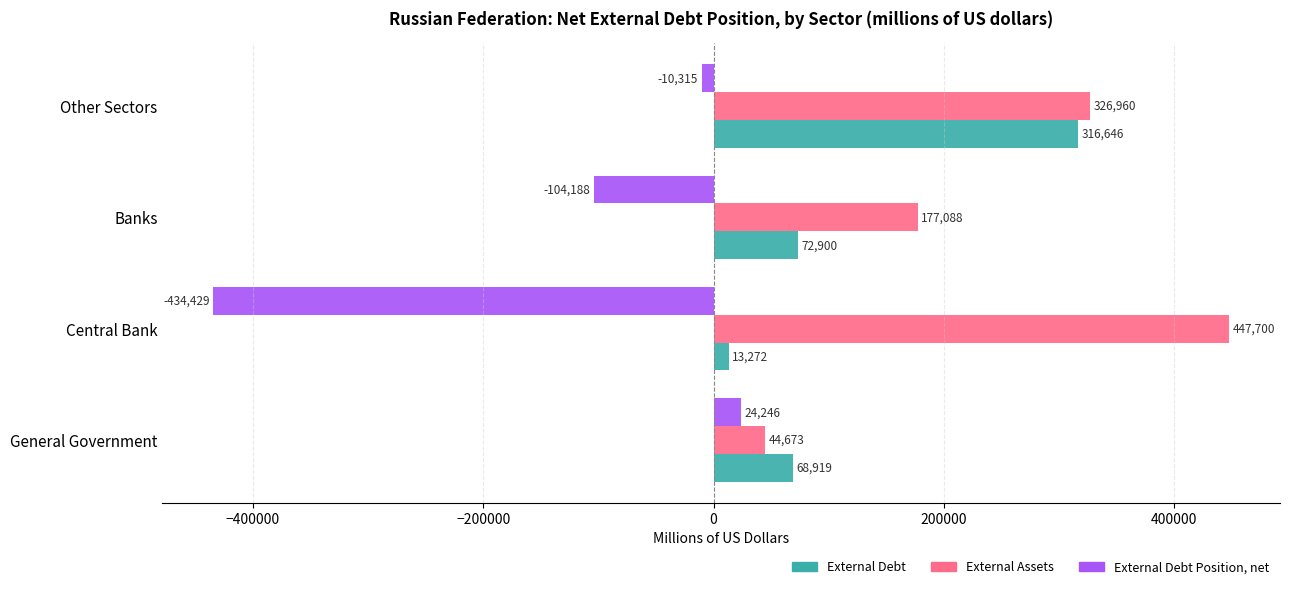

Rank the series by their average value, from lowest to highest.

External Debt Position, net, External Debt, External Assets